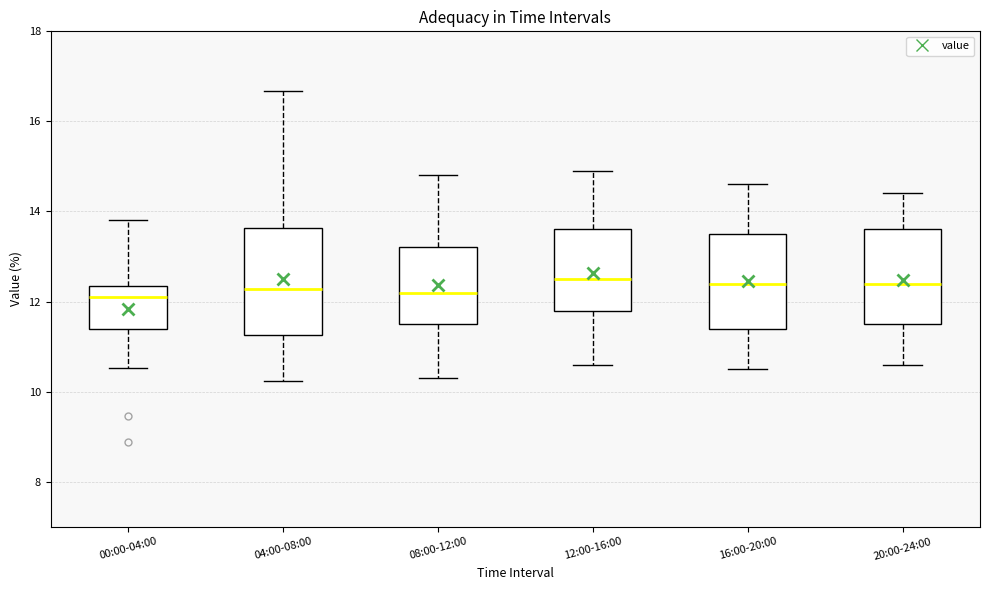

Reading left to right, transcribe this box plot: for each box, give where its median line is, the range the box spans, and where its two whiskers end, as read against the y-axis. The values are not printed on the chart, so give them approximately, as read against the axis.

00:00-04:00: median 12.2, box 11.4 to 12.4, whiskers 10.6 to 13.8
04:00-08:00: median 12.2, box 11.2 to 13.6, whiskers 10.2 to 16.6
08:00-12:00: median 12.2, box 11.6 to 13.2, whiskers 10.4 to 14.8
12:00-16:00: median 12.6, box 11.8 to 13.6, whiskers 10.6 to 15.0
16:00-20:00: median 12.4, box 11.4 to 13.6, whiskers 10.6 to 14.6
20:00-24:00: median 12.4, box 11.6 to 13.6, whiskers 10.6 to 14.4